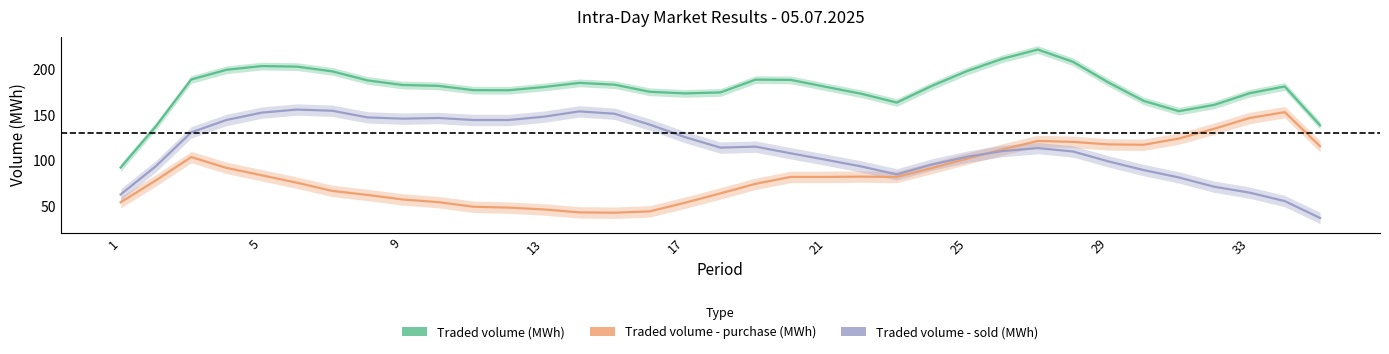

Which series has the widest spread of values?

Traded volume (MWh)